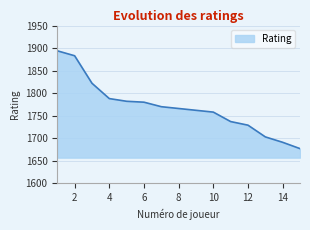

What is the smallest value displayed?

1677